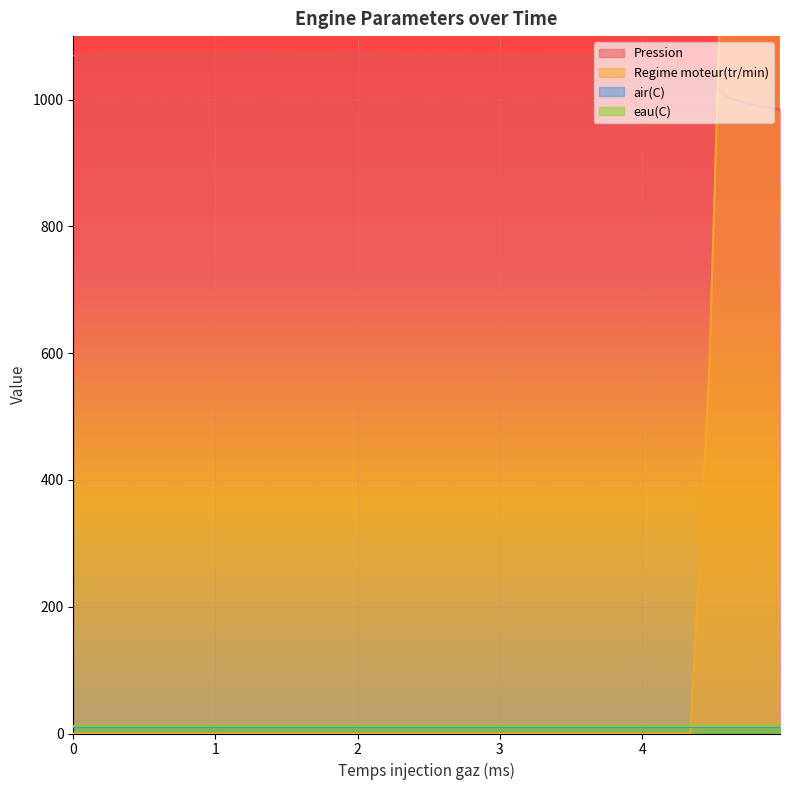

What is the greatest value displayed?

1810.1